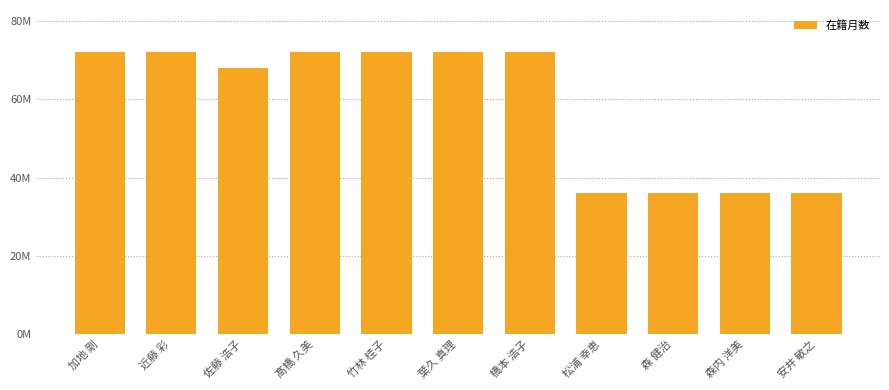

True or false: the data shows 72 at 髙橋 久美.

True